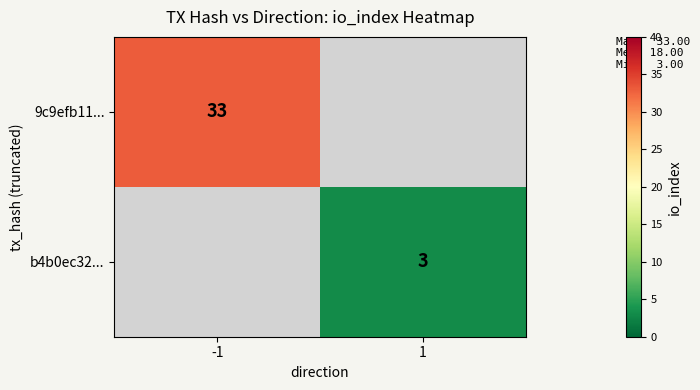

At how many categories does at least one series exceed 22?

1